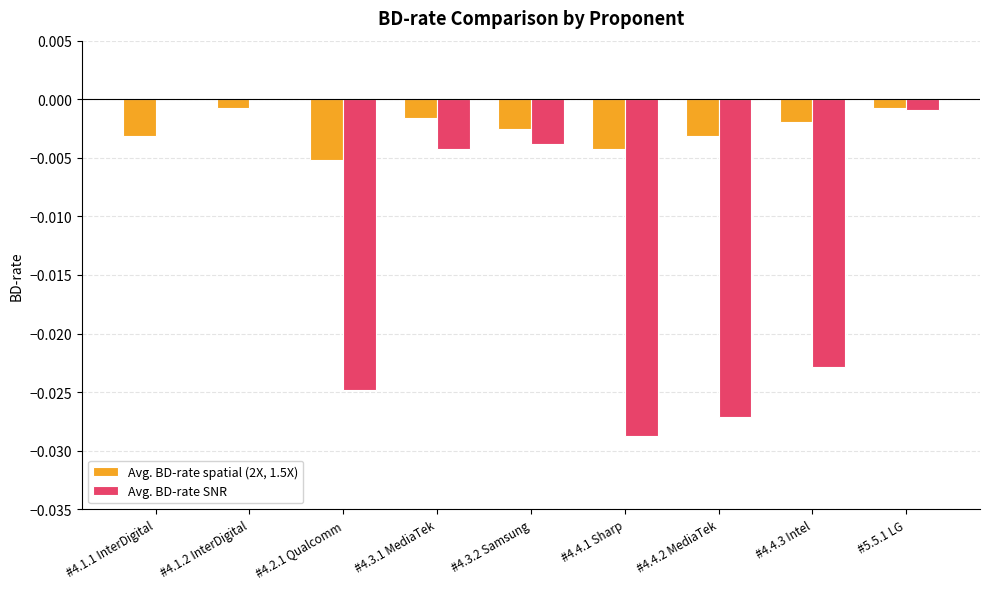

The value of Avg. BD-rate SNR at #4.4.1 Sharp is -0.0. True or false?

True